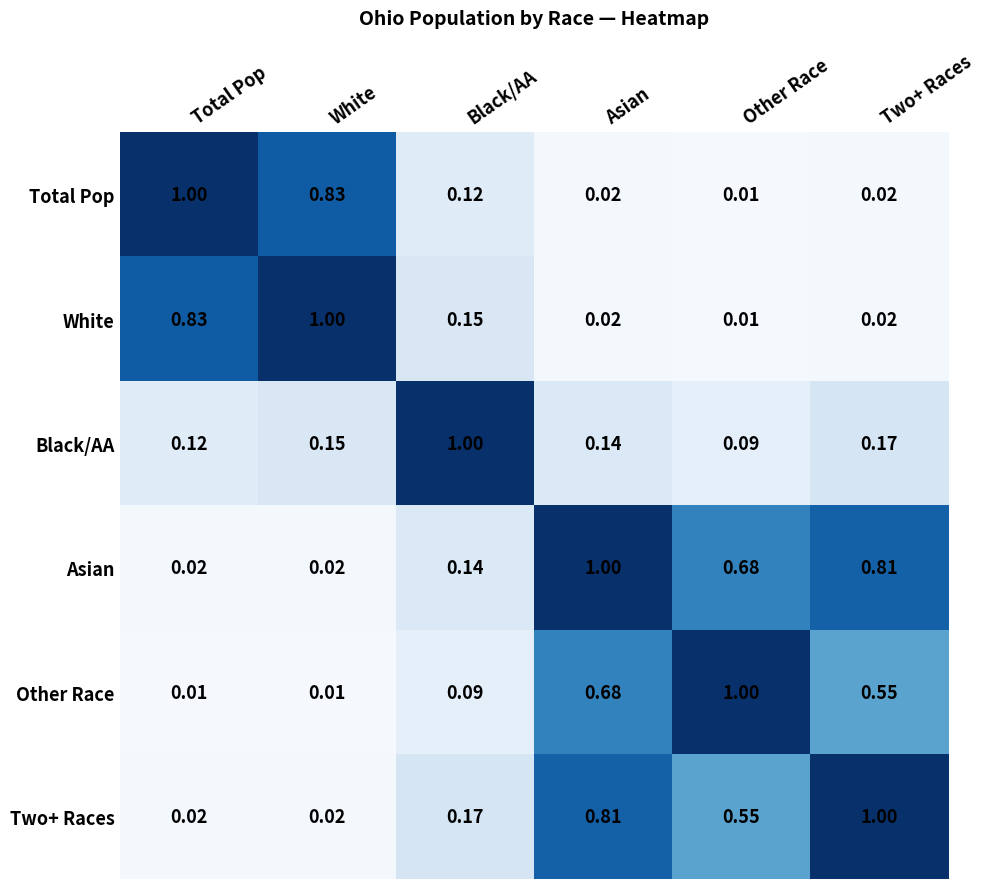

At which category is the sum across all series the highest?

Asian